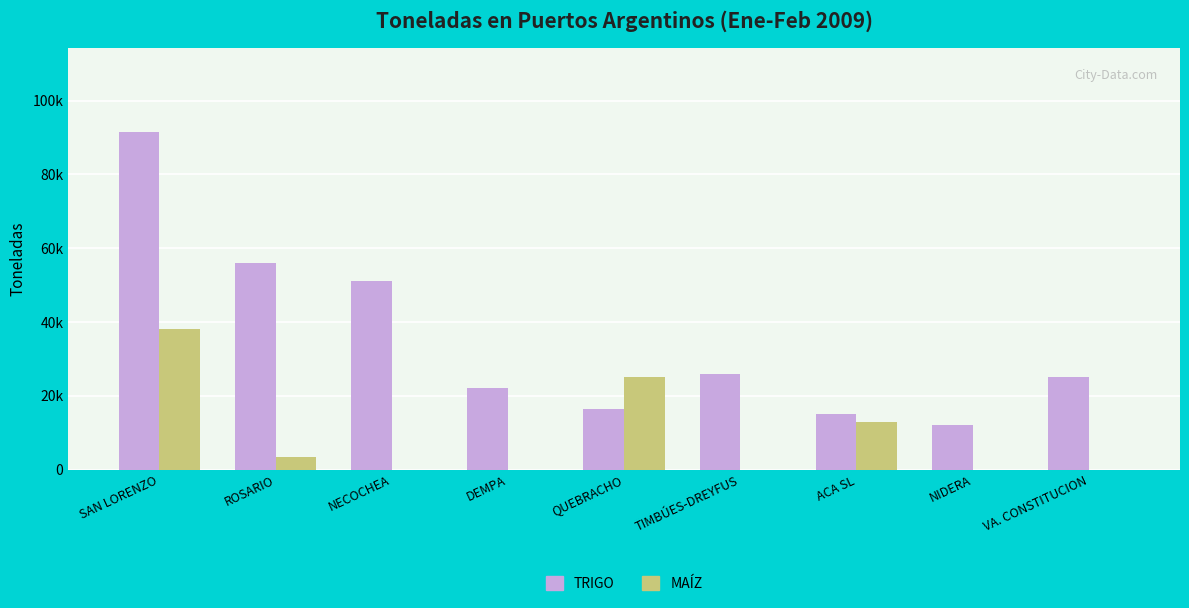

Reading left to right, extract all data points from this chart.

TRIGO: 91400	56000	51250	22000	16400	26000	15000	12000	25000
MAÍZ: 38000	3500	0	0	25000	0	13000	0	0